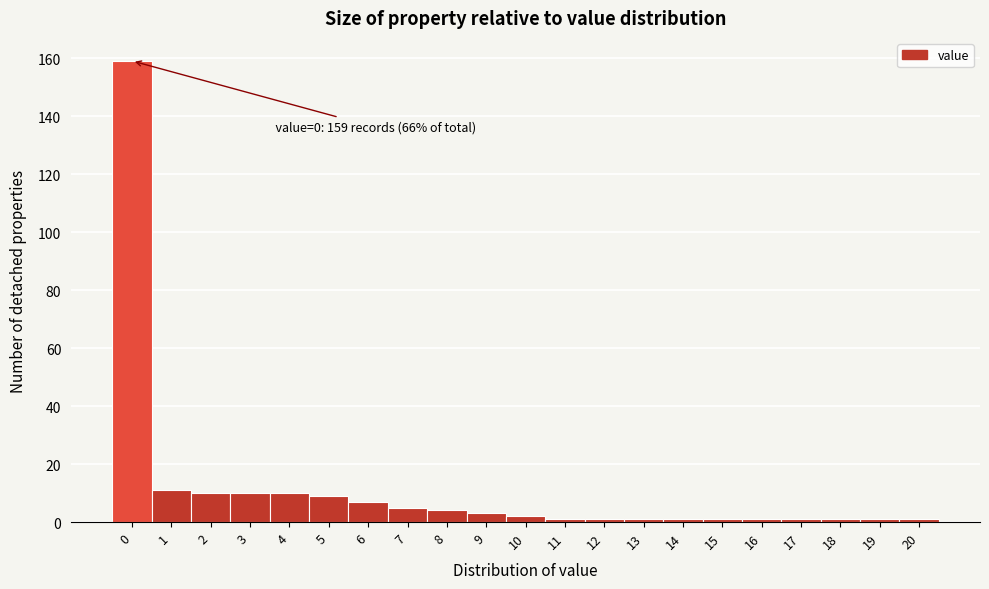

Reading left to right, transcribe all the data shown in this chart.

159	11	10	10	10	9	7	5	4	3	2	1	1	1	1	1	1	1	1	1	1